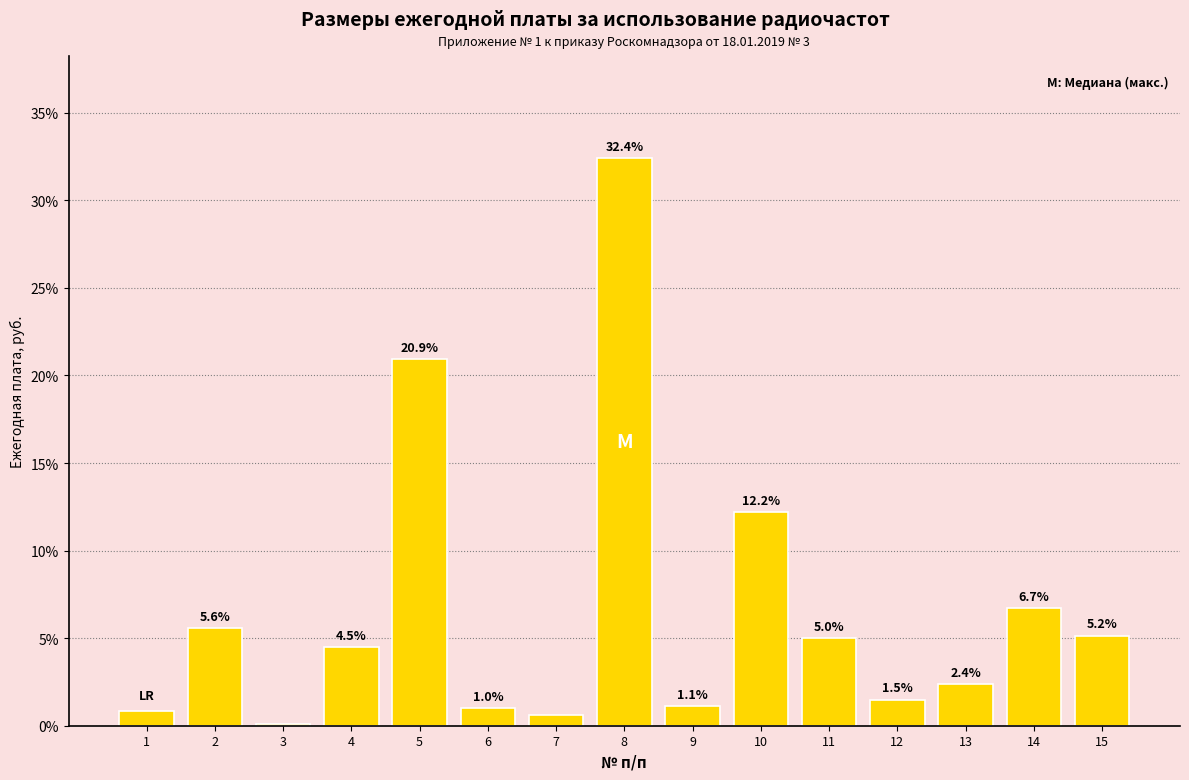

How many data points are above 4?

8